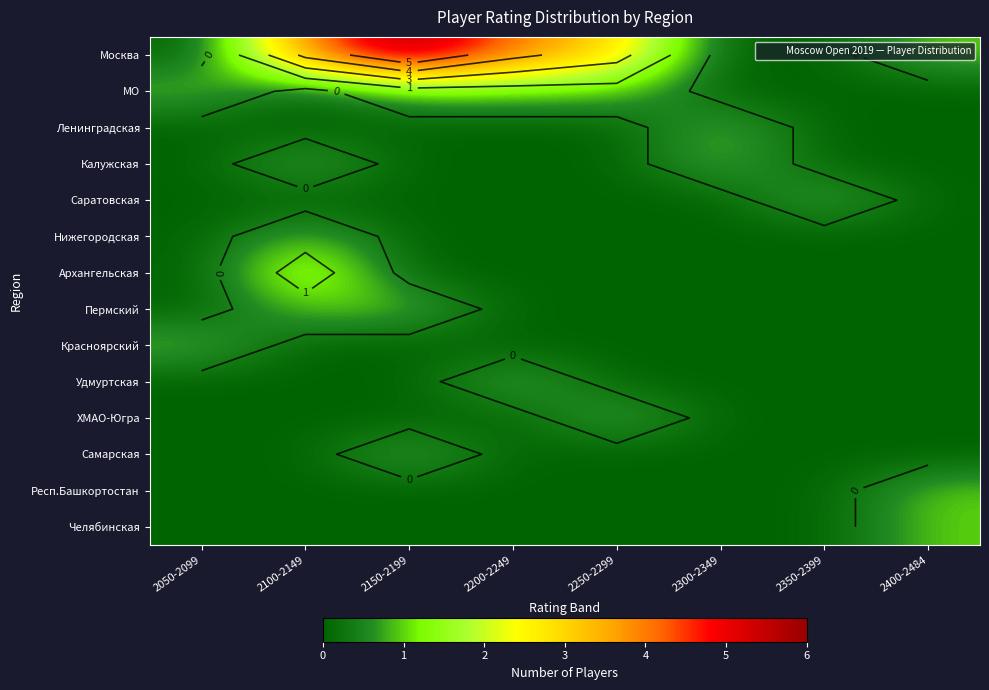

The value of Ленинградская at 2050-2099 is 0. True or false?

True